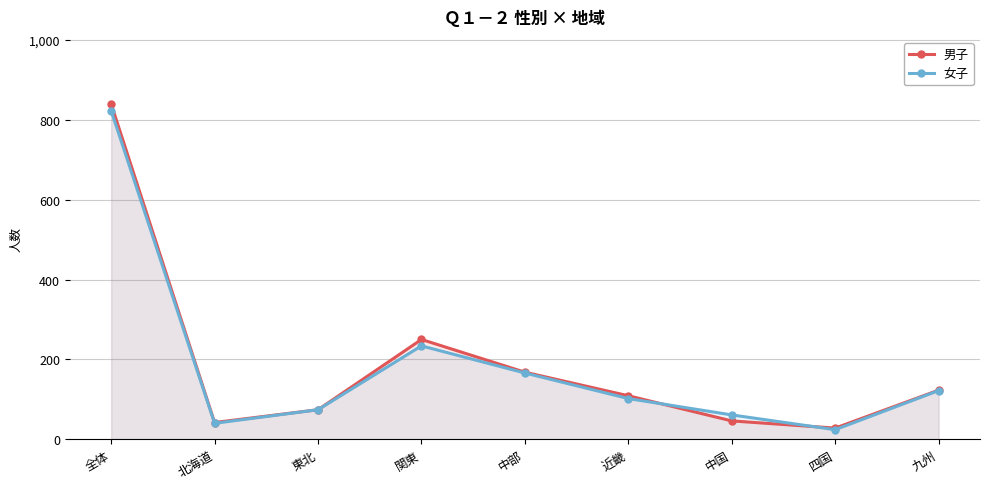

Rank the categories by 女子 value from lowest to highest.

四国, 北海道, 中国, 東北, 近畿, 九州, 中部, 関東, 全体